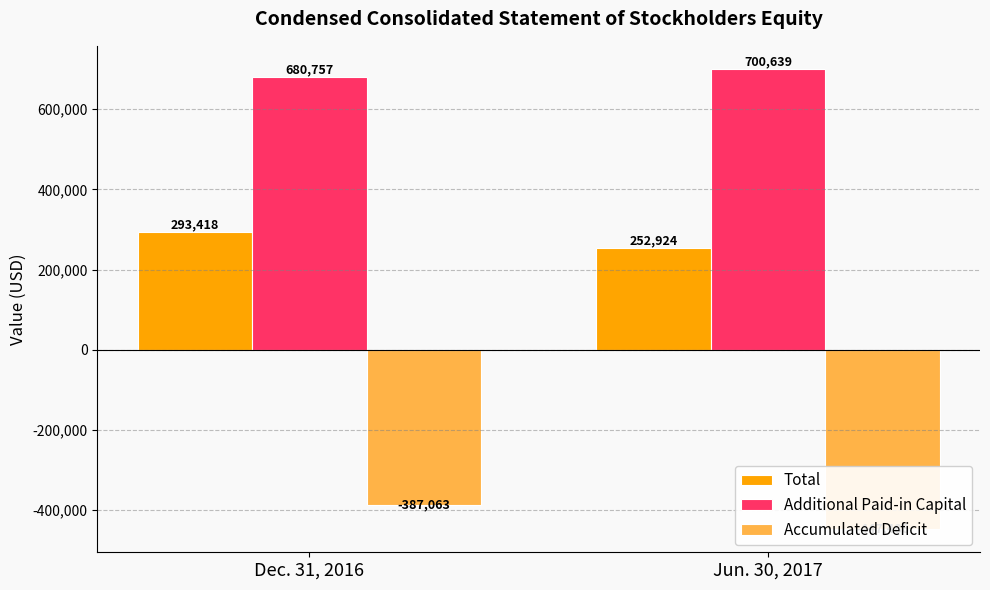

What is the approximate value of Accumulated Deficit at Dec. 31, 2016, to the nearest 10?

-387060